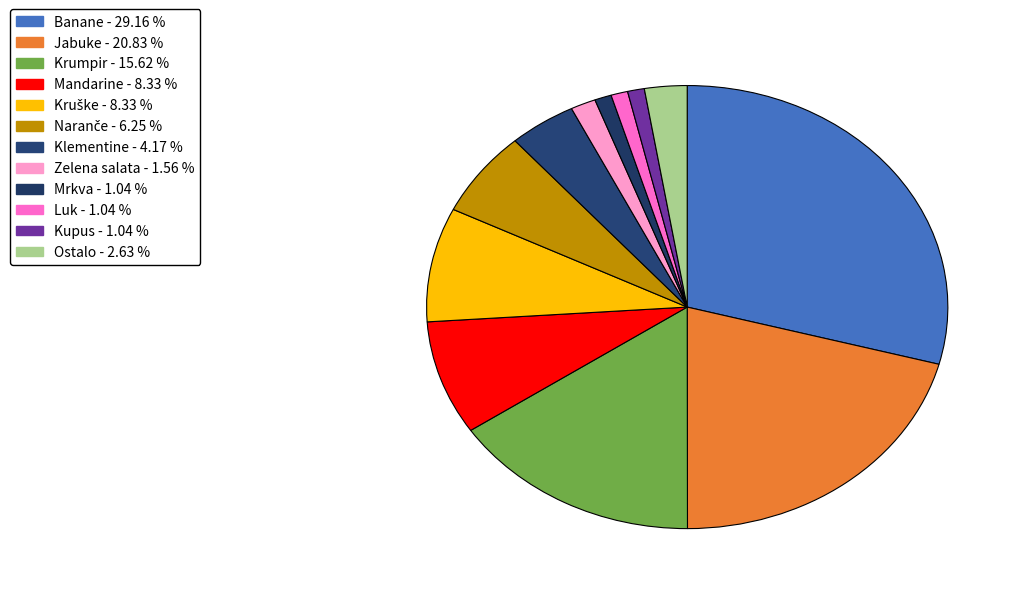

Count the number of slices in the pie.

12